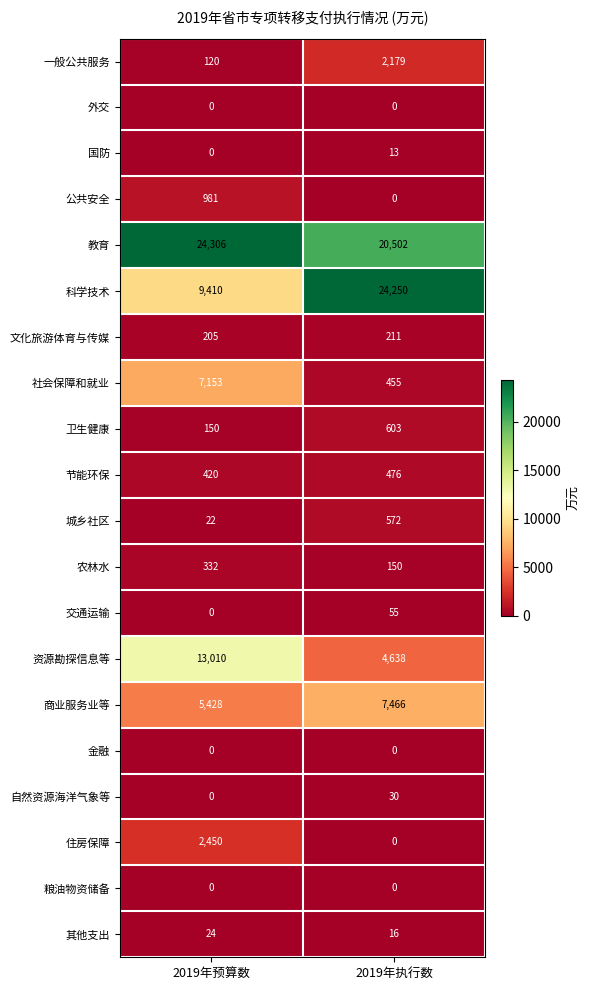

Rank the categories by 卫生健康 value from lowest to highest.

2019年预算数, 2019年执行数